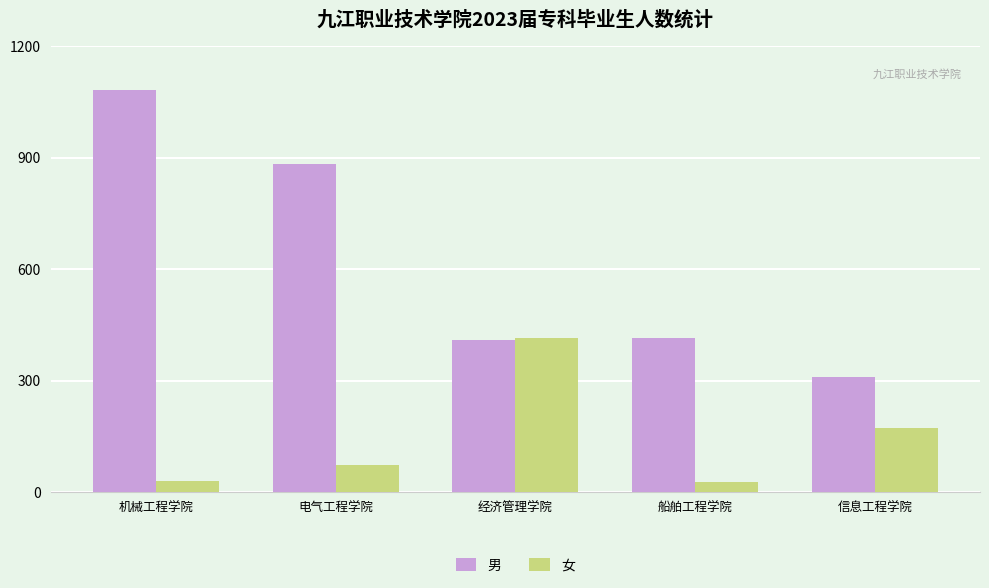

What are all the series names shown in the legend?

男, 女